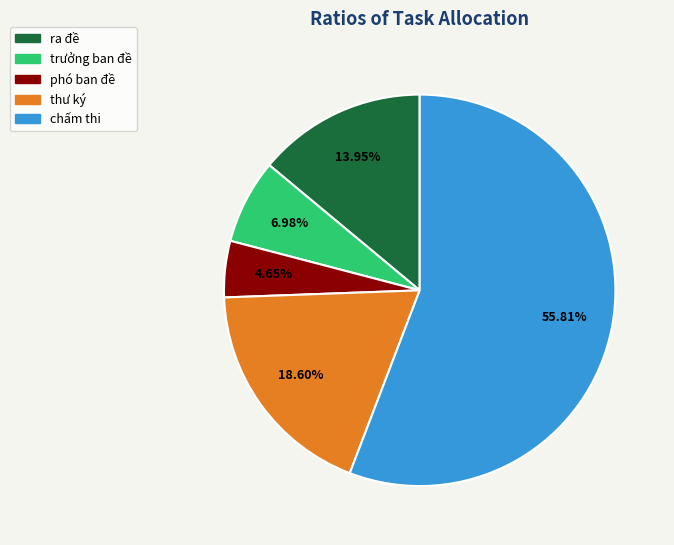

Is there a majority slice in this chart?

Yes